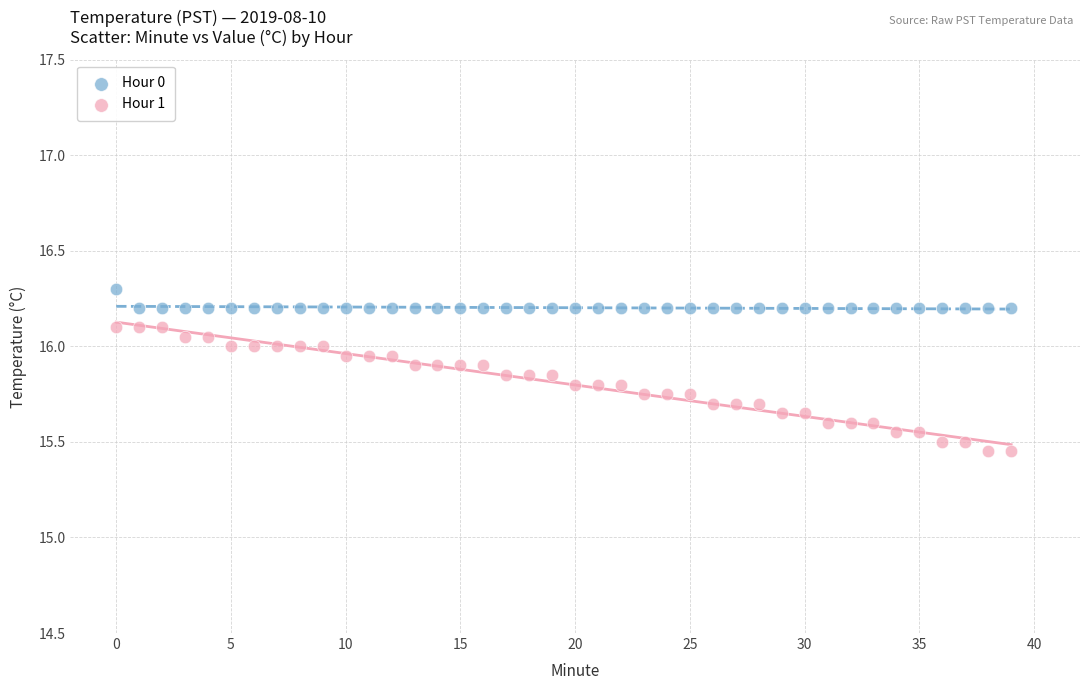

Which series contains the lowest Y value?

Hour 1